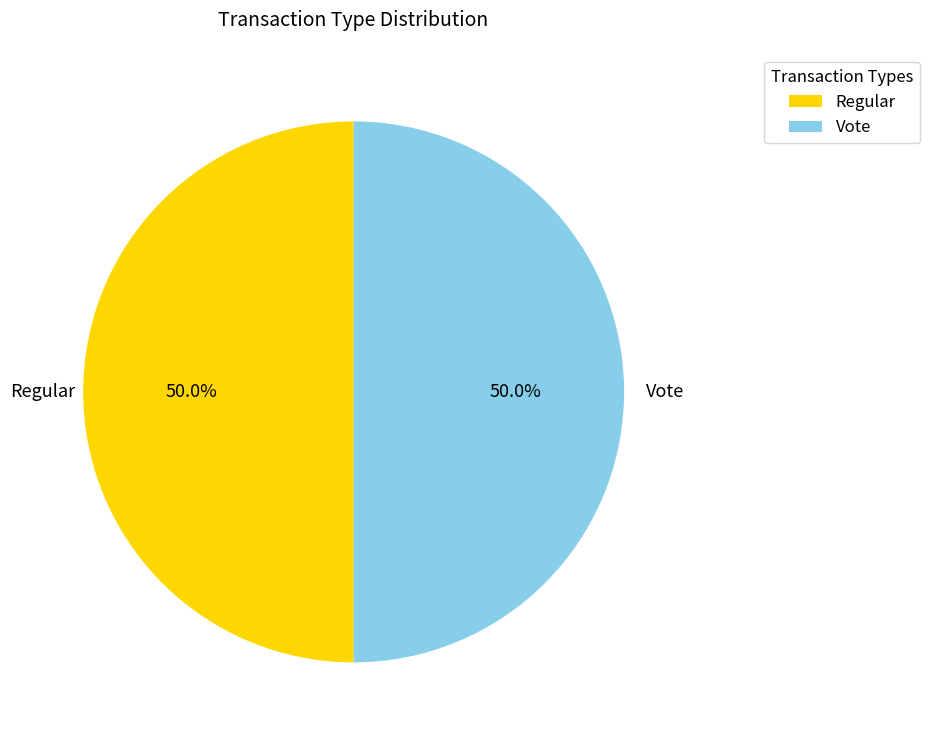

To the nearest percent, what is the average slice percentage?

50%